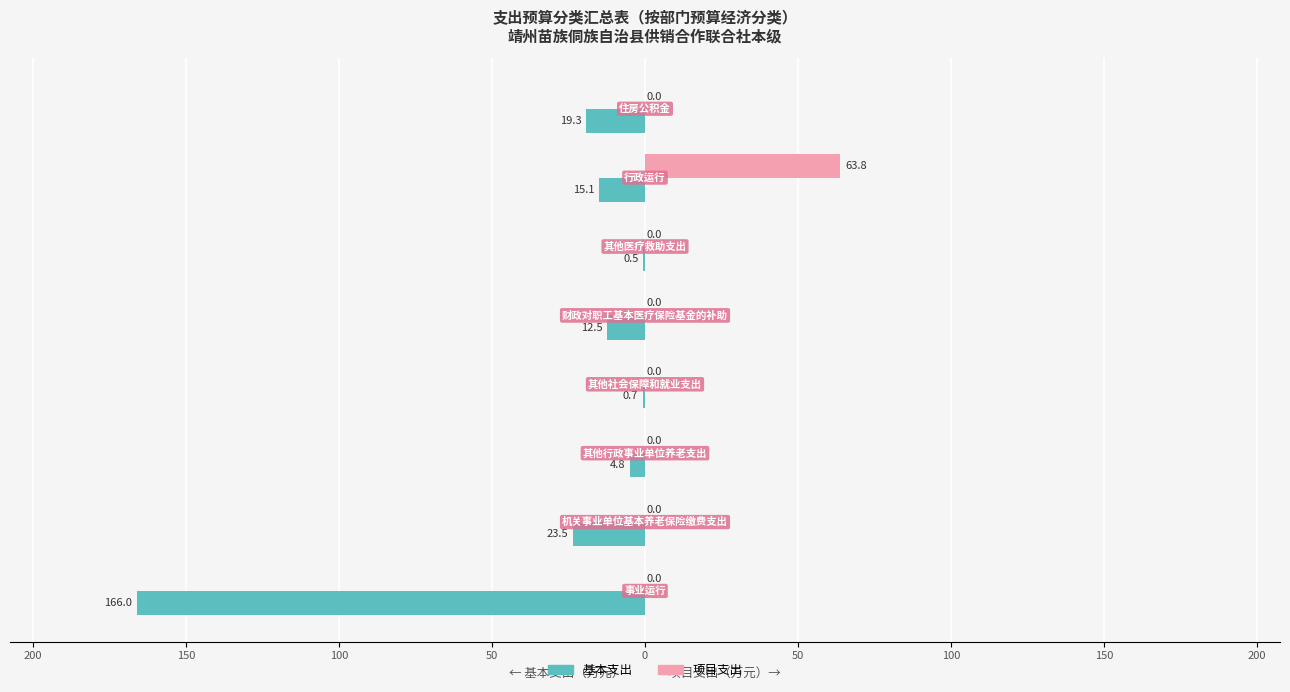

What are all the series names shown in the legend?

基本支出, 项目支出